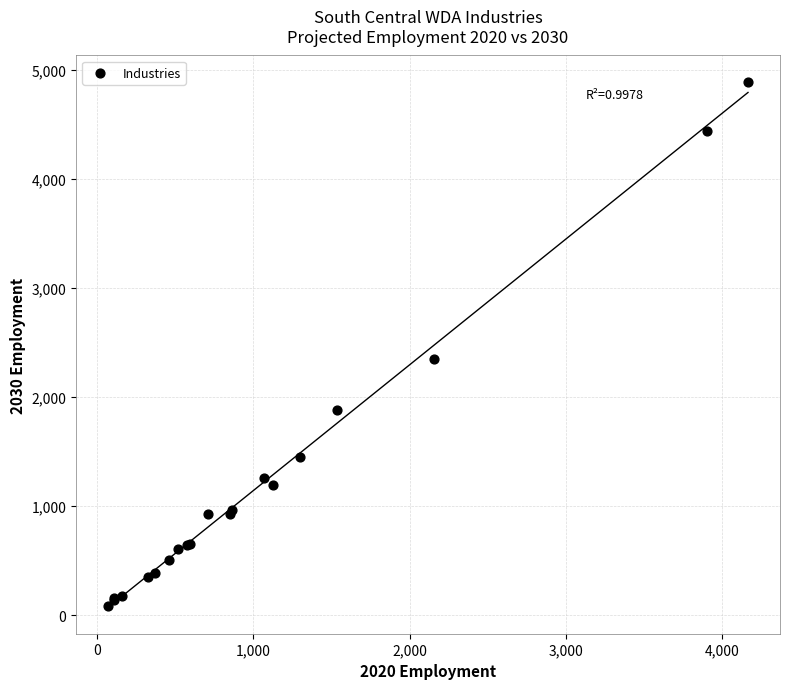

What Y value in the scatter plot is closest to 2484?

2346